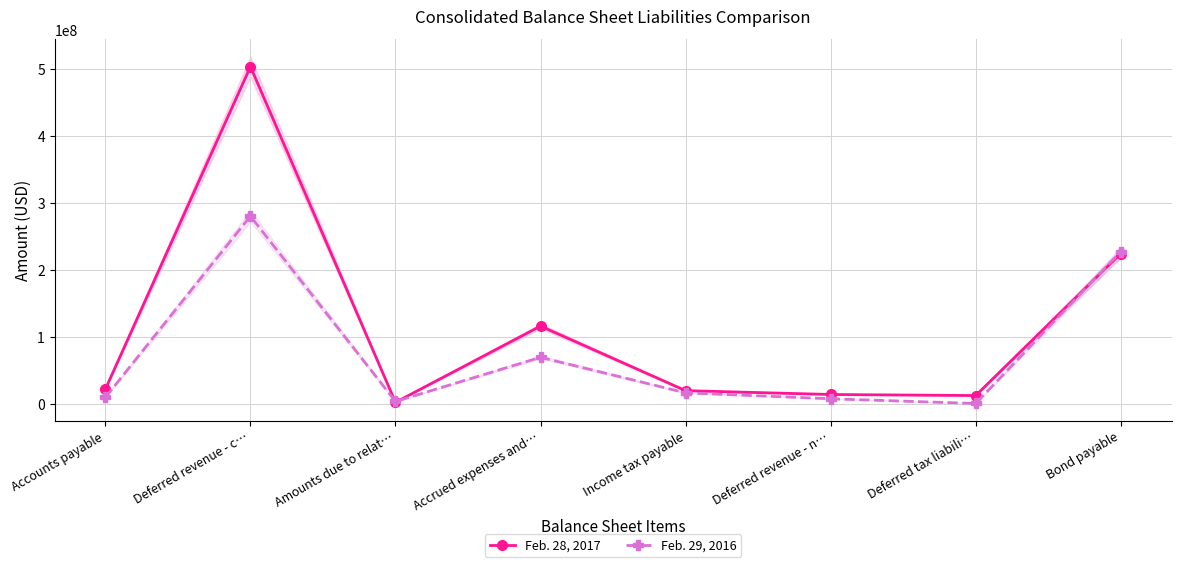

Is the value of Feb. 29, 2016 at Accrued expenses and… greater than the value of Feb. 28, 2017 at Accrued expenses and…?

No